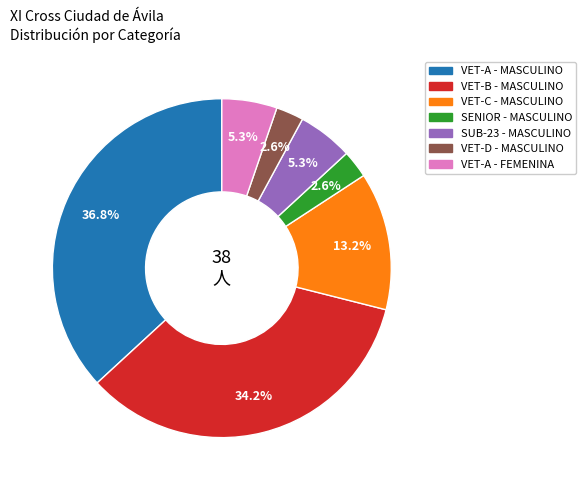

Is the sum of VET-A - MASCULINO and SUB-23 - MASCULINO greater than half?

No